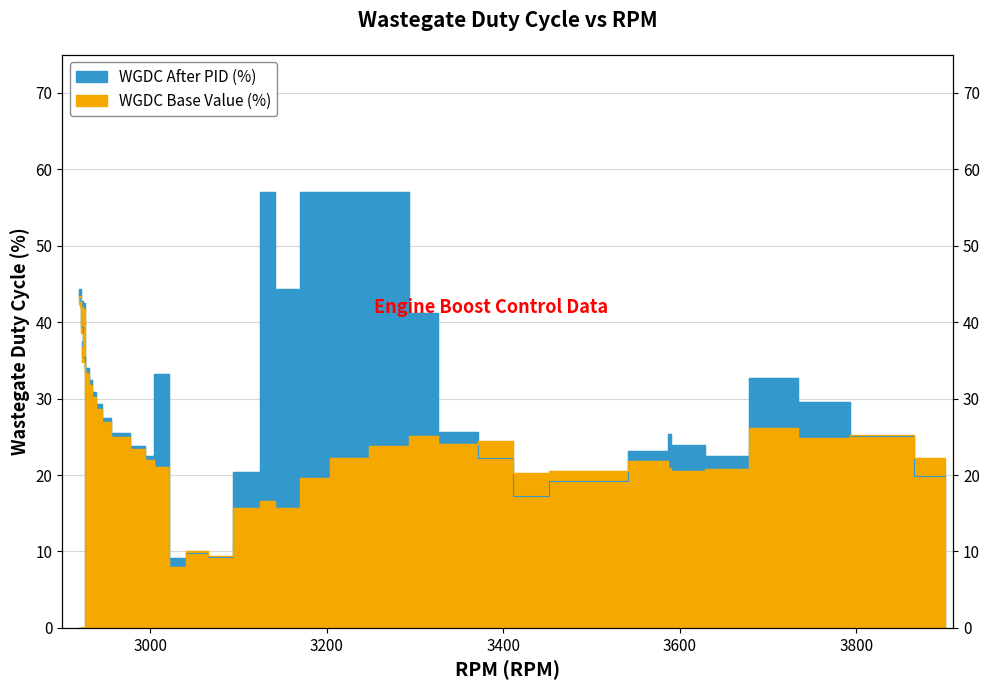

How many lines are shown in the chart?

2